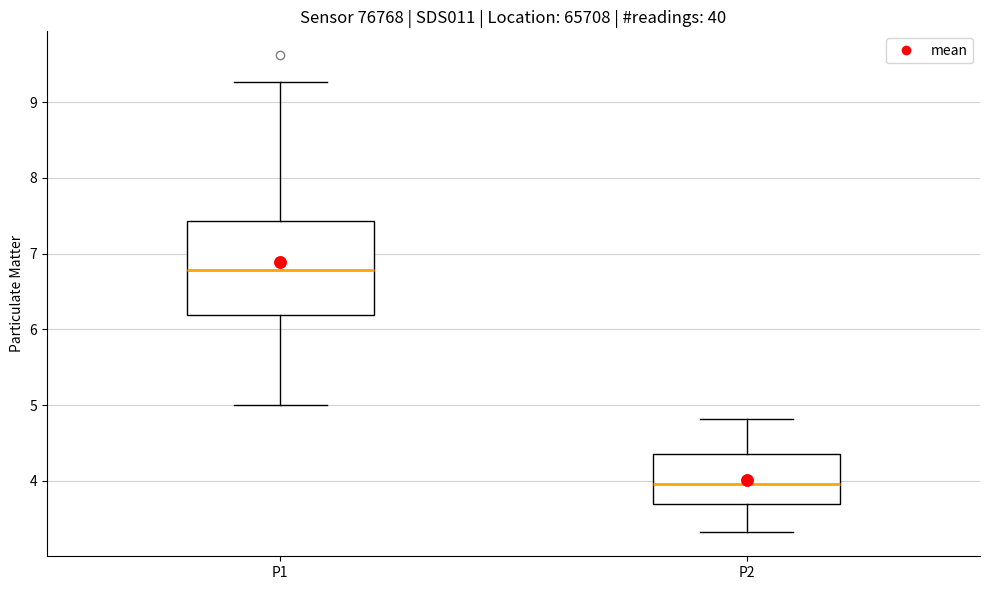

Reading left to right, read every box against the y-axis: the position of its median line, the range the box covers, and the ends of its whiskers. The values are not printed on the chart, so give them approximately, as read against the axis.

P1: median 6.8, box 6.2 to 7.4, whiskers 5.0 to 9.3
P2: median 4.0, box 3.7 to 4.4, whiskers 3.3 to 4.8